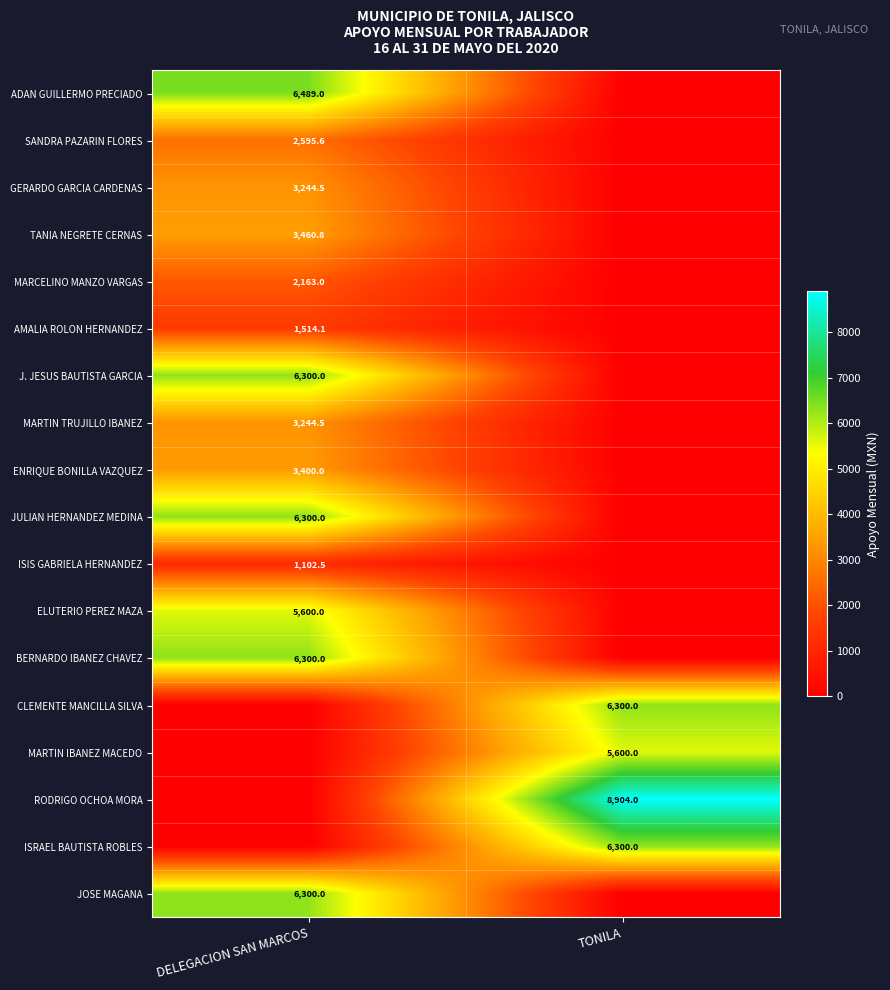

How many data points does each series have?

2